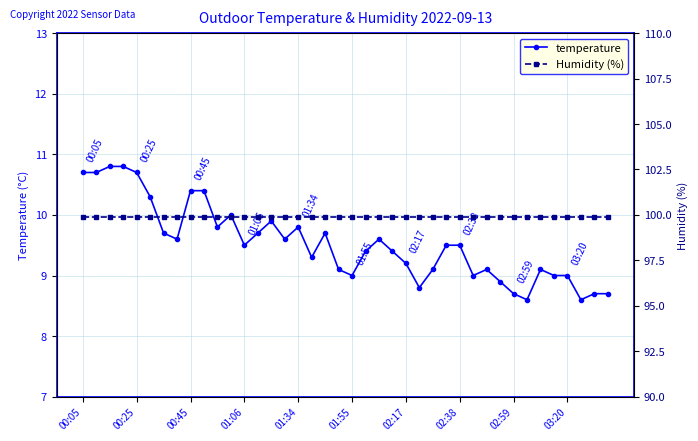

Is this an area chart (filled region under the line)?

No